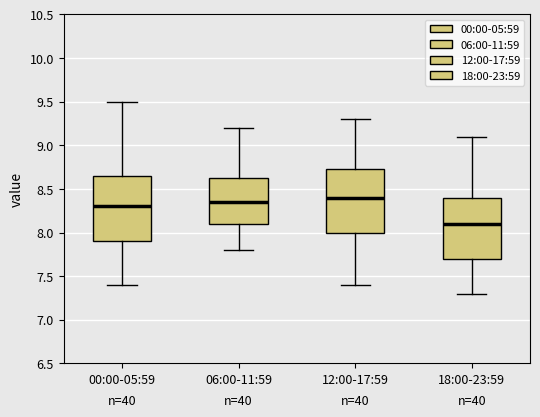

Reading left to right, transcribe this box plot: for each box, give where its median line is, the range the box spans, and where its two whiskers end, as read against the y-axis. The values are not printed on the chart, so give them approximately, as read against the axis.

00:00-05:59: median 8.30, box 7.90 to 8.65, whiskers 7.40 to 9.50
06:00-11:59: median 8.35, box 8.10 to 8.65, whiskers 7.80 to 9.20
12:00-17:59: median 8.40, box 8.00 to 8.75, whiskers 7.40 to 9.30
18:00-23:59: median 8.10, box 7.70 to 8.40, whiskers 7.30 to 9.10